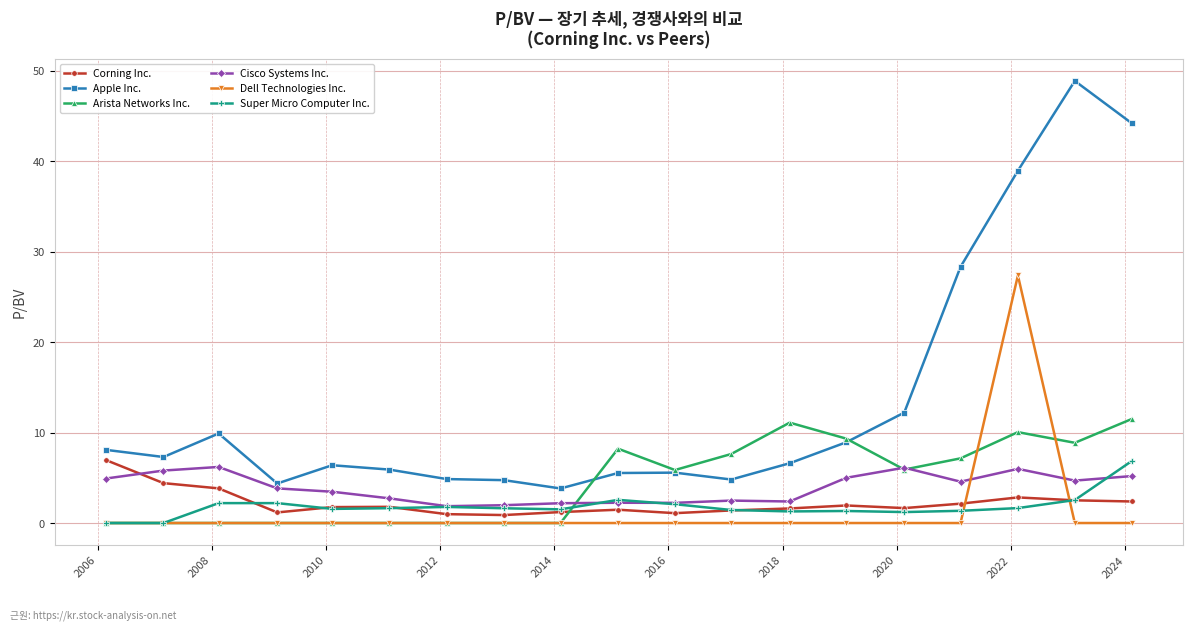

After their last crossing, which series has the higher values: Arista Networks Inc. or Super Micro Computer Inc.?

Arista Networks Inc.